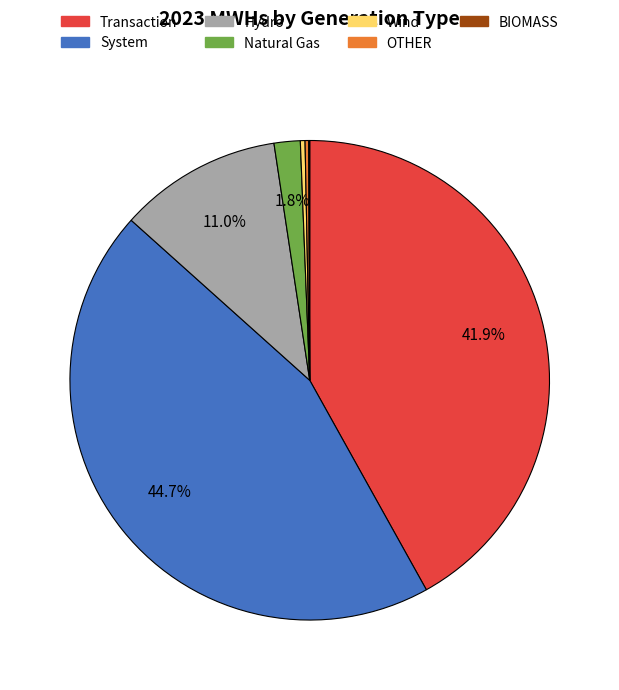

Which category has the biggest portion of the pie?

System